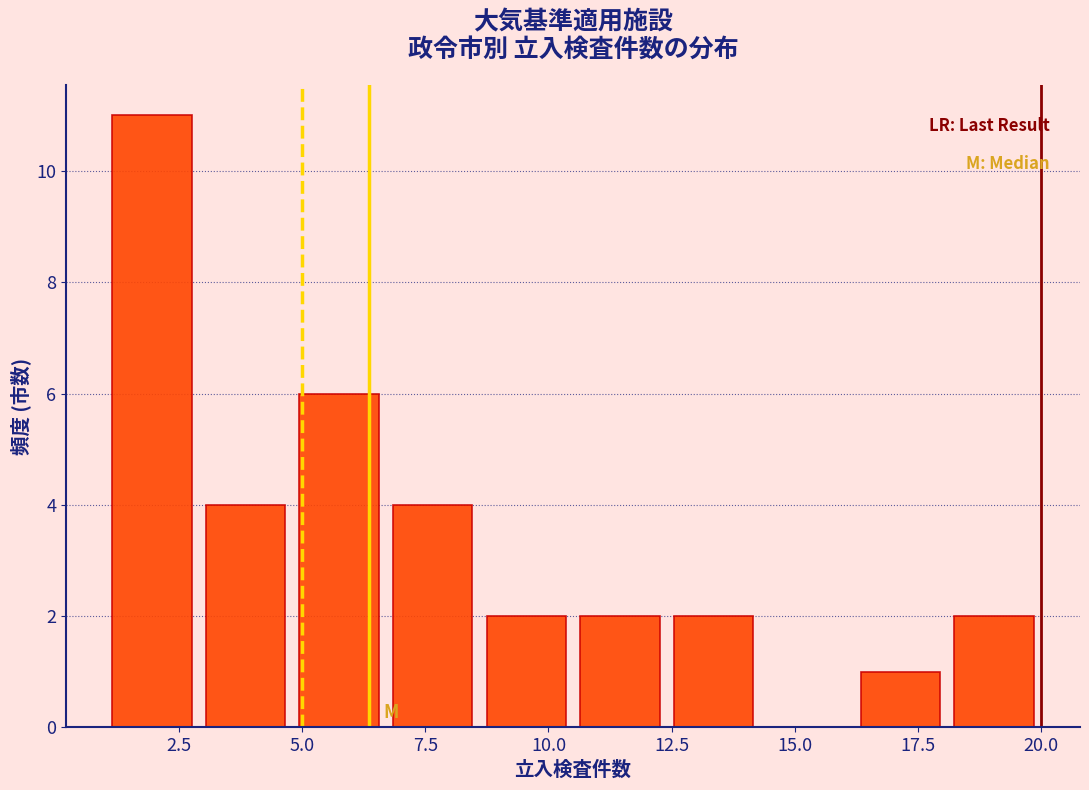

Read against the x-axis, roughly where is the centre of the tallest bar?

2.0